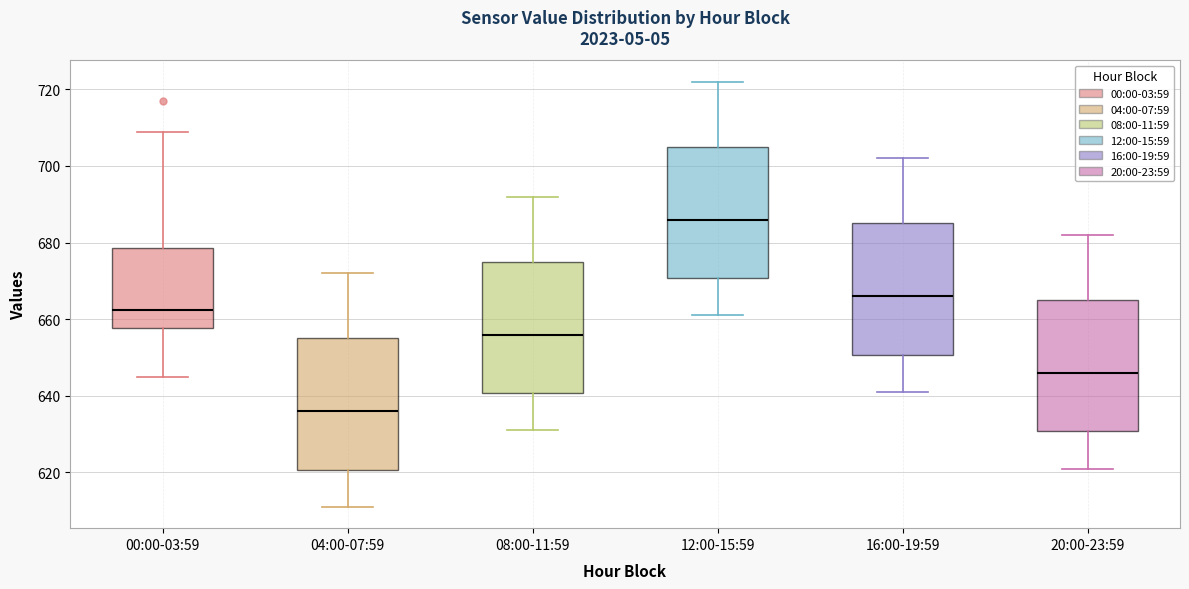

Where does the median line of the box for 08:00-11:59 sit on the y-axis? The values are not printed on the chart, so give them approximately, as read against the axis.

656